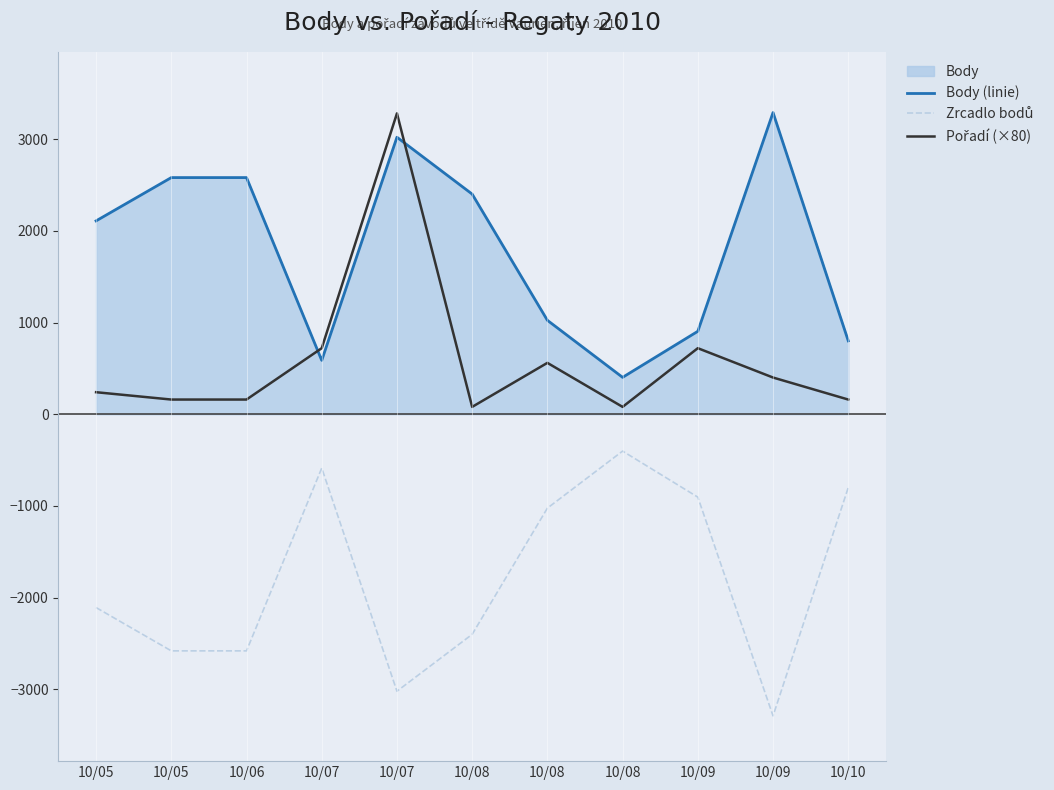

What is the difference between the highest and lowest values at 10/06?

5160